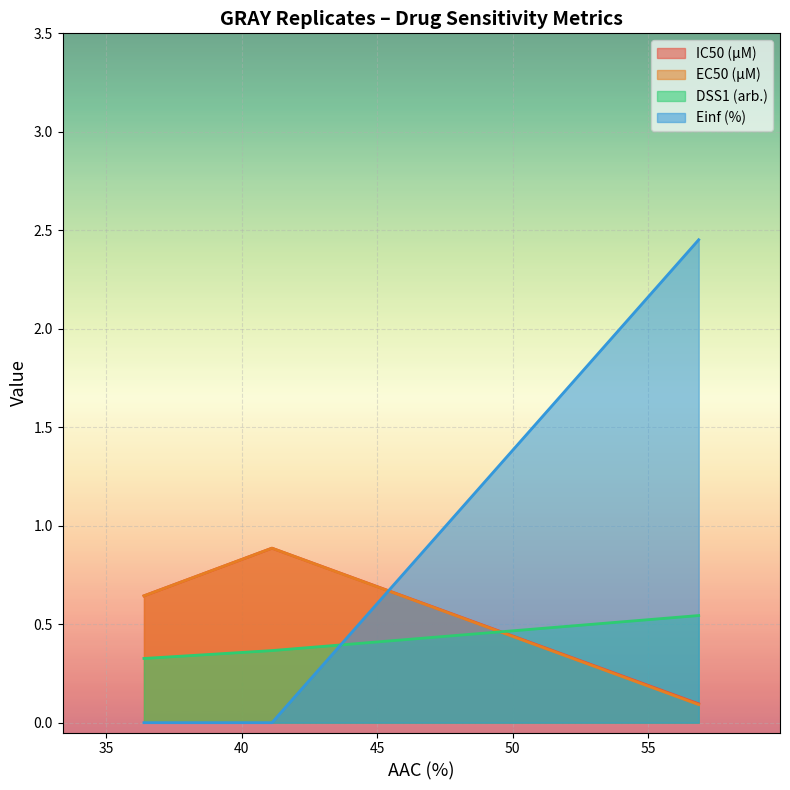

Which series has the largest range (max minus min)?

Einf (%)